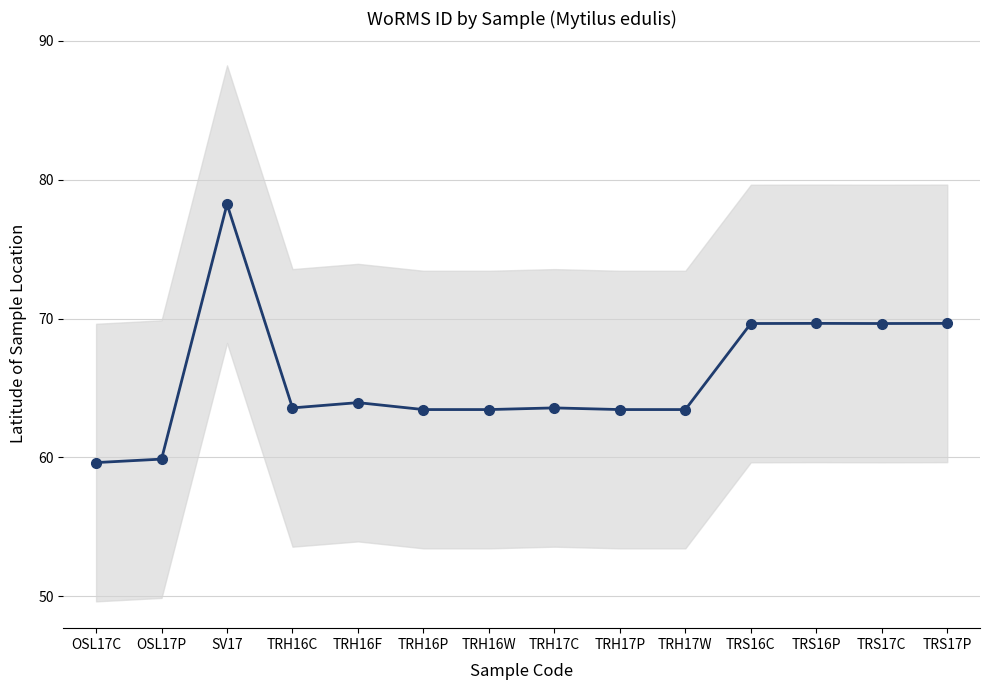

Reading left to right, list all the values displayed in this chart.

OSL17C=59.6	OSL17P=59.9	SV17=78.2	TRH16C=63.6	TRH16F=63.9	TRH16P=63.4	TRH16W=63.4	TRH17C=63.6	TRH17P=63.4	TRH17W=63.4	TRS16C=69.6	TRS16P=69.7	TRS17C=69.6	TRS17P=69.7